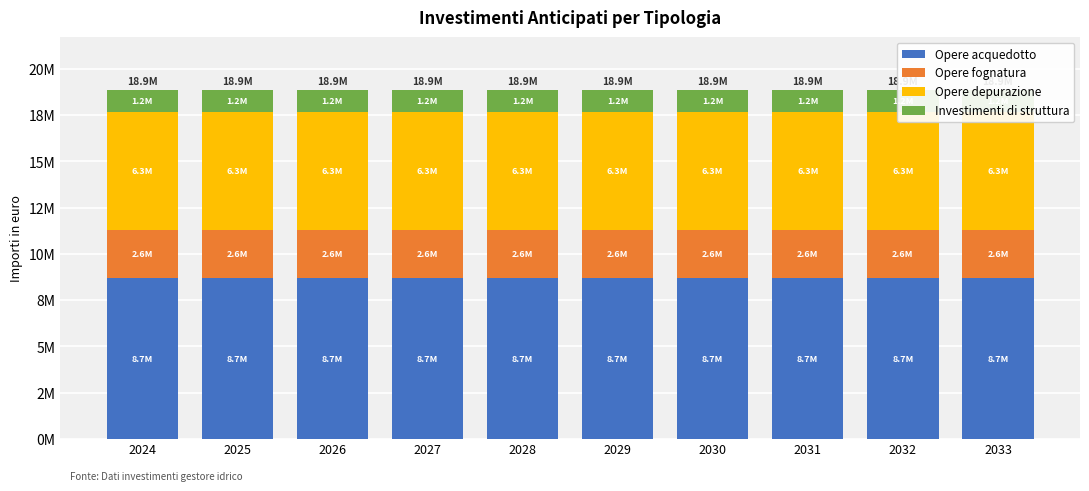

Reading left to right, what are all the values shown in this chart?

Opere acquedotto: 2024=8678713.0	2025=8678713.0	2026=8678713.0	2027=8678713.0	2028=8678713.0	2029=8678713.0	2030=8678713.0	2031=8678713.0	2032=8678713.0	2033=8678713.0
Opere fognatura: 2024=2623750.0	2025=2623750.0	2026=2623750.0	2027=2623750.0	2028=2623750.0	2029=2623750.0	2030=2623750.0	2031=2623750.0	2032=2623750.0	2033=2623750.0
Opere depurazione: 2024=6347062.5	2025=6347062.5	2026=6347062.5	2027=6347062.5	2028=6347062.5	2029=6347062.5	2030=6347062.5	2031=6347062.5	2032=6347062.5	2033=6347062.5
Investimenti di struttura: 2024=1236677.0	2025=1236677.0	2026=1236677.0	2027=1236677.0	2028=1236677.0	2029=1236677.0	2030=1236677.0	2031=1236677.0	2032=1236677.0	2033=1236677.0